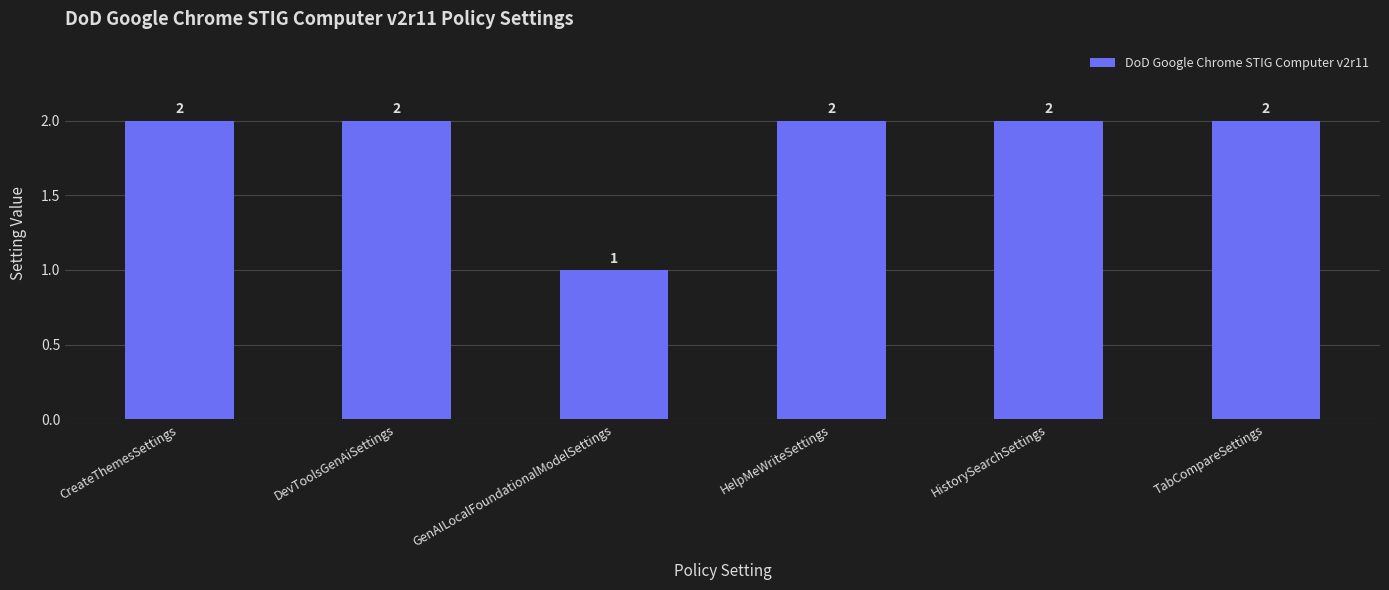

At which category does the chart reach its minimum across all series?

GenAILocalFoundationalModelSettings